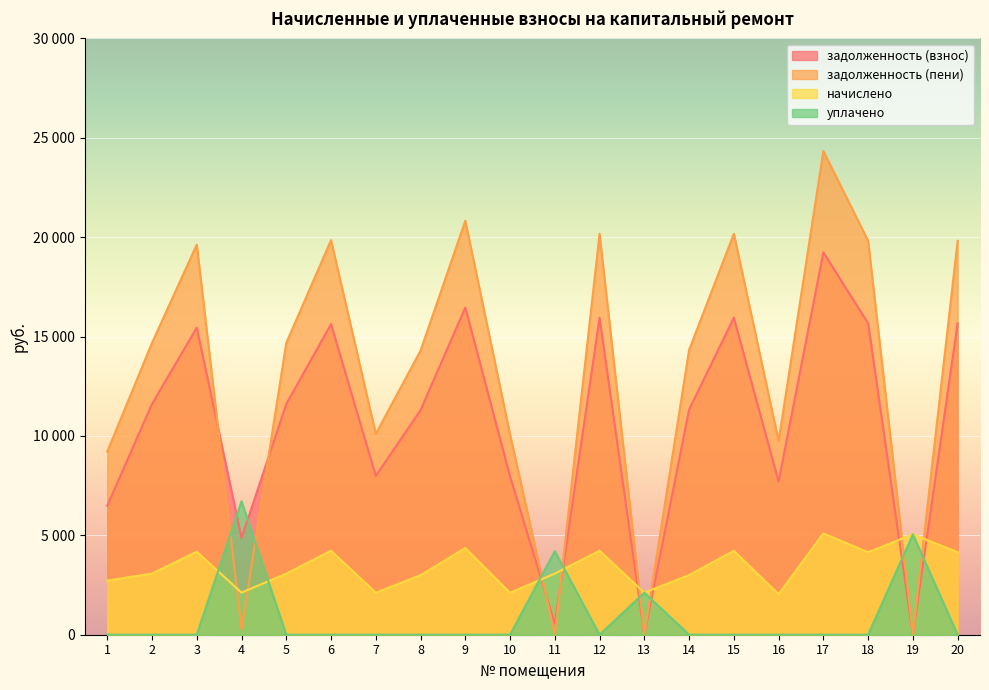

How many values in the начислено series are below 3075?

8